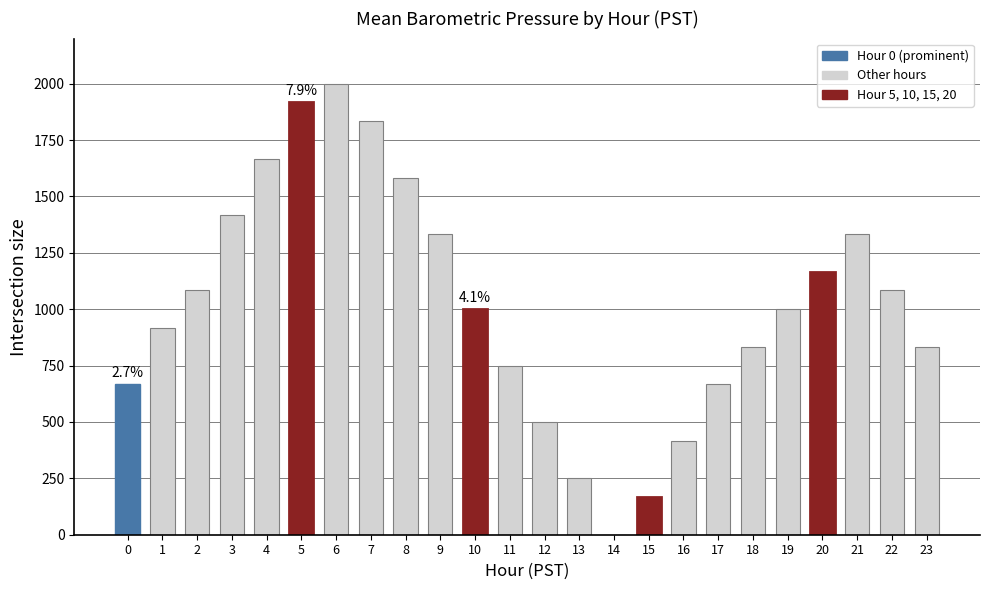

The value at 16 is 417. True or false?

True